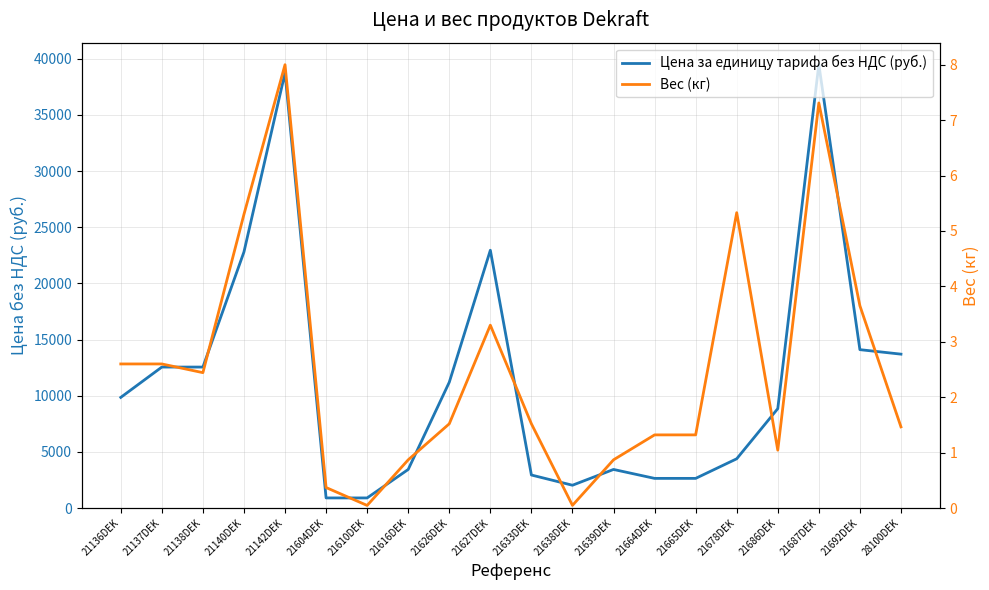

At how many categories does at least one series exceed 33969?

2